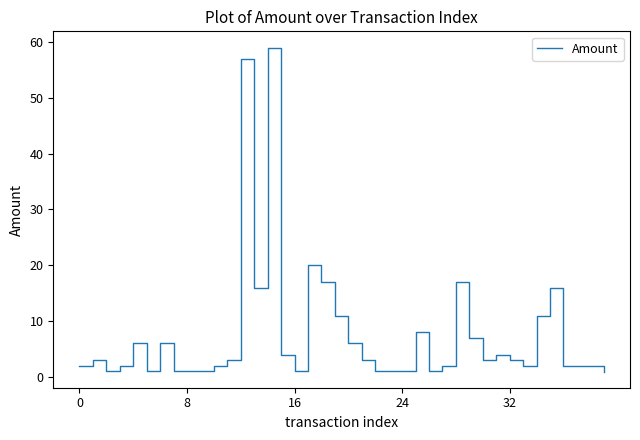

What is the difference between the maximum and minimum values?

58.0